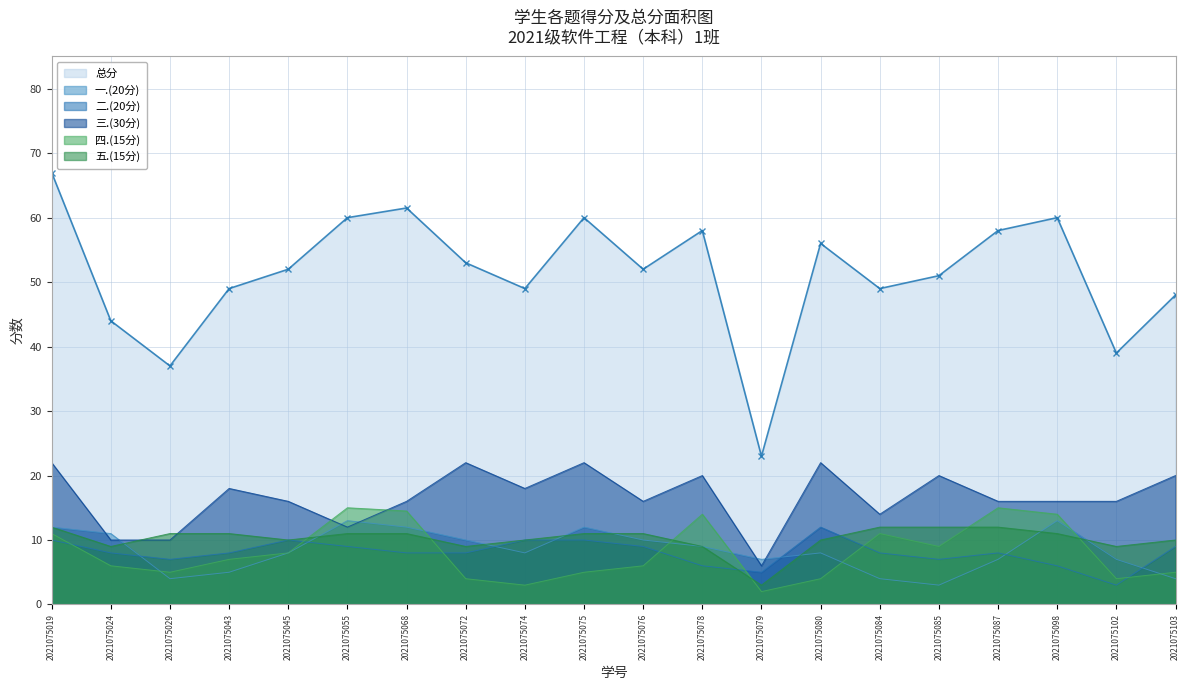

What is the difference between the 五.(15分) values at 2021075075 and 2021075079?

8.0